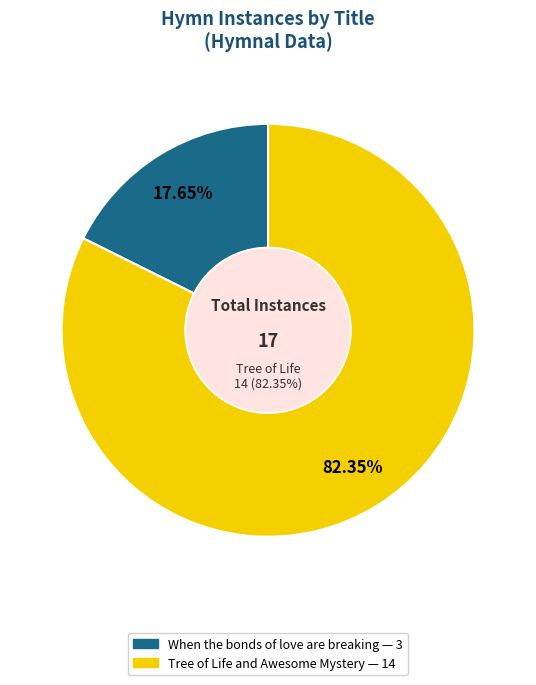

How many slices are in this pie chart?

2